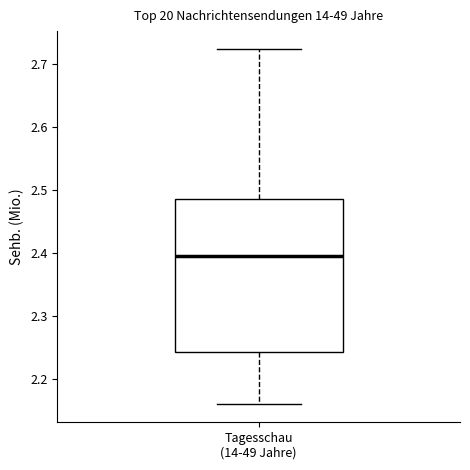

Transcribe this box plot: give where the median line is, the range the box spans, and where the two whiskers end, as read against the y-axis. The values are not printed on the chart, so give them approximately, as read against the axis.

median 2.39, box 2.24 to 2.49, whiskers 2.16 to 2.72